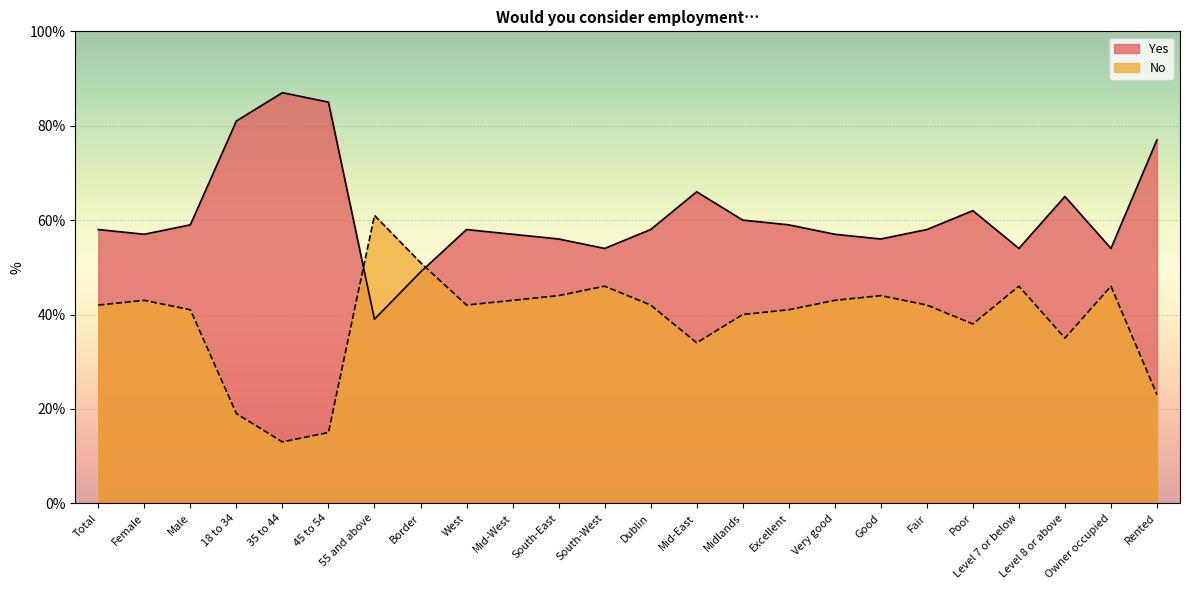

Where does the No series first go above 42?

Female